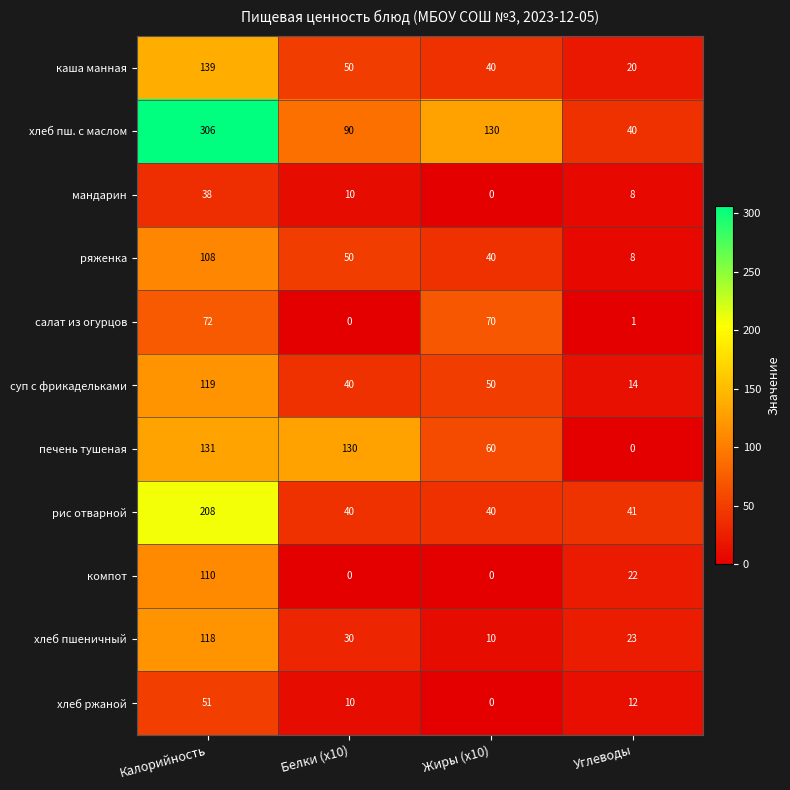

List the series in order of their peak value, highest first.

хлеб пш. с маслом, рис отварной, каша манная, печень тушеная, суп с фрикадельками, хлеб пшеничный, компот, ряженка, салат из огурцов, хлеб ржаной, мандарин